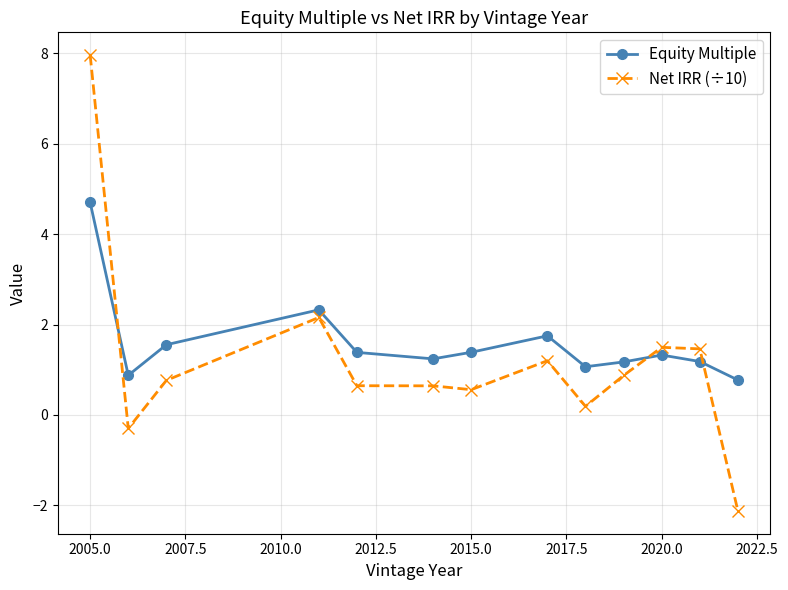

What are all the series names shown in the legend?

Equity Multiple, Net IRR (÷10)